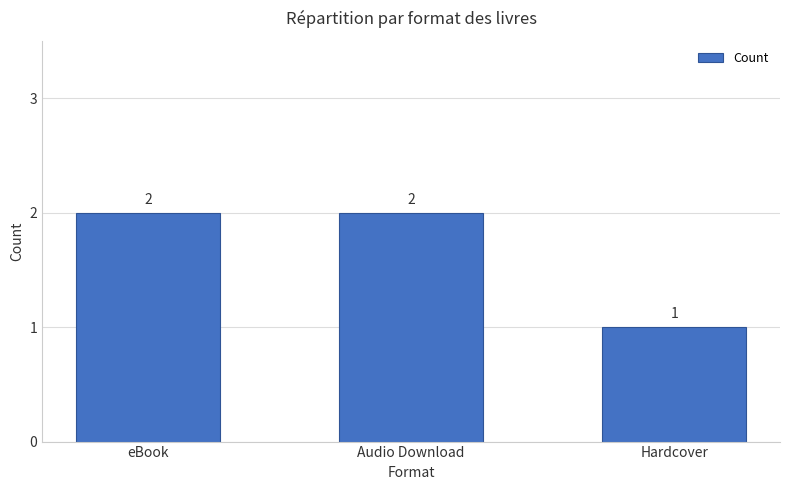

Reading left to right, extract all data points from this chart.

eBook=2	Audio Download=2	Hardcover=1